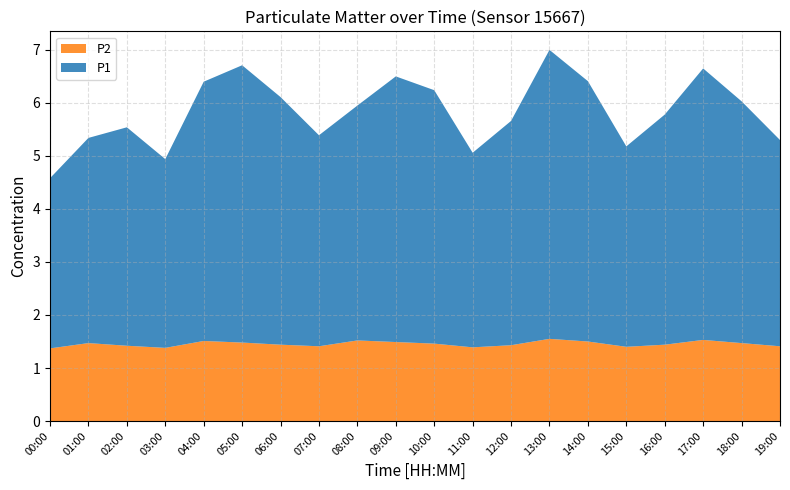

Reading left to right, list all the values displayed in this chart.

P1: 00:00=3.2	01:00=3.9	02:00=4.1	03:00=3.6	04:00=4.9	05:00=5.2	06:00=4.7	07:00=4.0	08:00=4.4	09:00=5.0	10:00=4.8	11:00=3.7	12:00=4.2	13:00=5.5	14:00=4.9	15:00=3.8	16:00=4.3	17:00=5.1	18:00=4.6	19:00=3.9
P2: 00:00=1.4	01:00=1.5	02:00=1.4	03:00=1.4	04:00=1.5	05:00=1.5	06:00=1.4	07:00=1.4	08:00=1.5	09:00=1.5	10:00=1.5	11:00=1.4	12:00=1.4	13:00=1.6	14:00=1.5	15:00=1.4	16:00=1.4	17:00=1.5	18:00=1.5	19:00=1.4